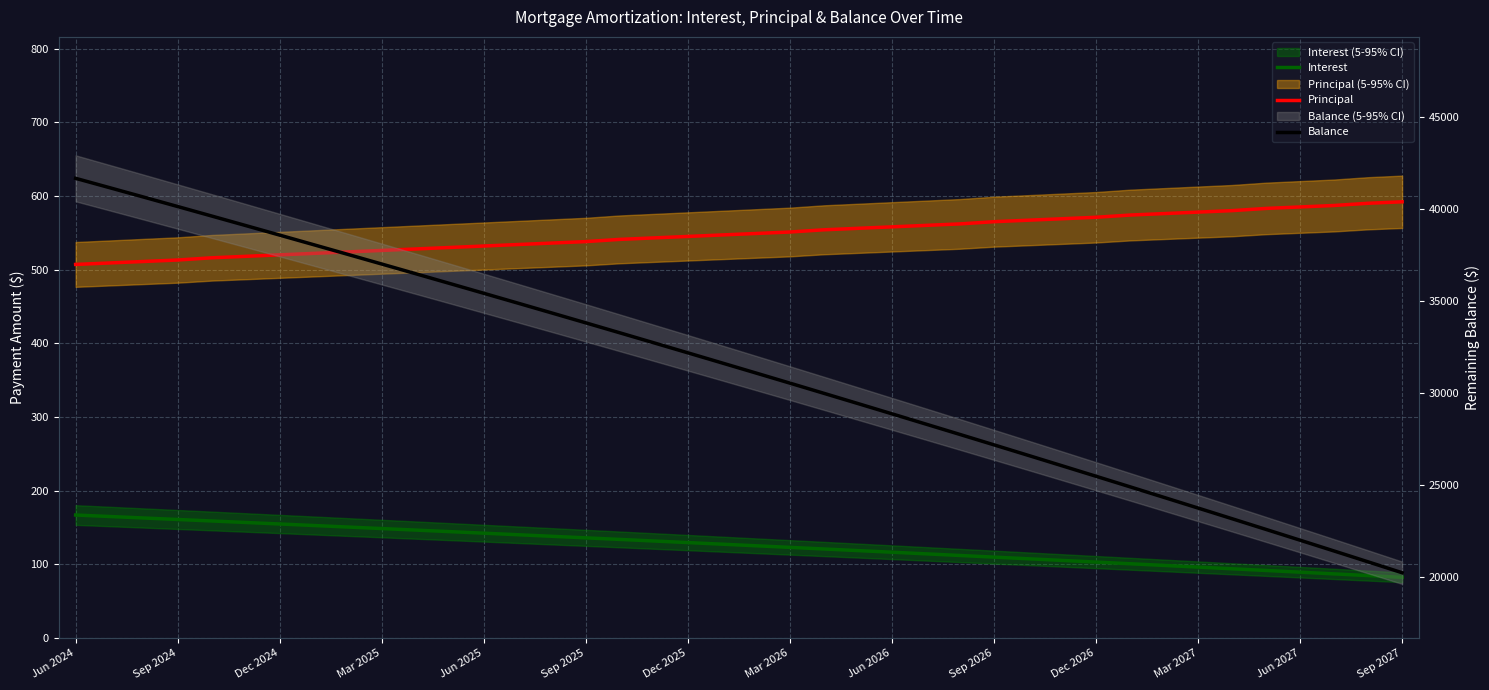

What is the lowest value of the Balance series?

20231.0